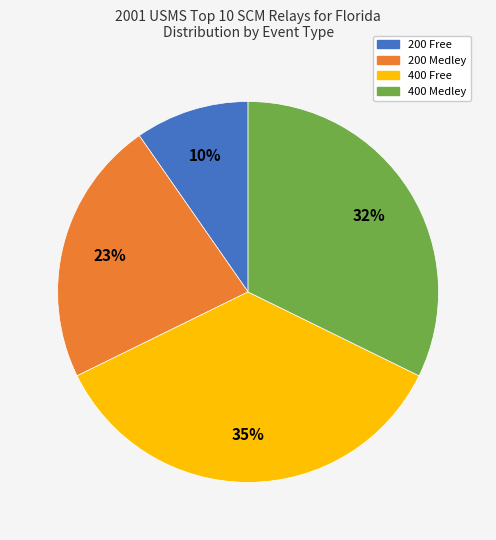

What percentage is the 200 Medley slice, to the nearest percent?

23%